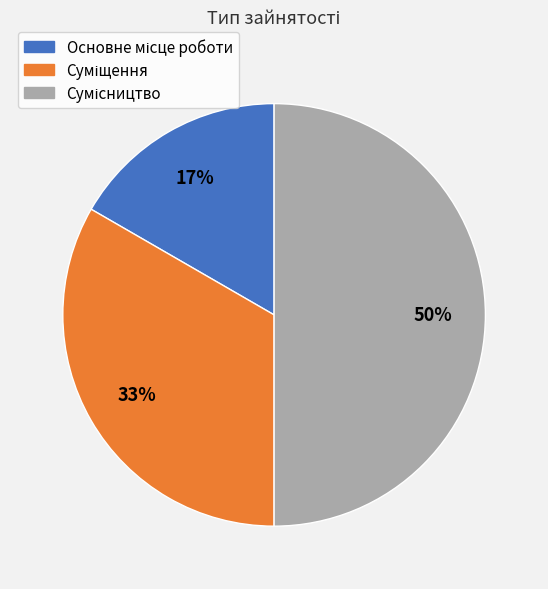

To the nearest percent, what is the average slice percentage?

33%